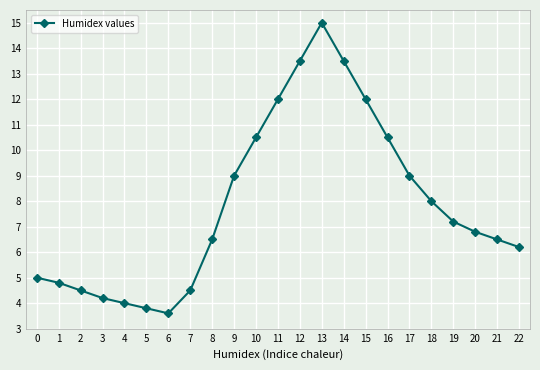

Reading right to left, transcribe all the data shown in this chart.

22=6.2	21=6.5	20=6.8	19=7.2	18=8.0	17=9.0	16=10.5	15=12.0	14=13.5	13=15.0	12=13.5	11=12.0	10=10.5	9=9.0	8=6.5	7=4.5	6=3.6	5=3.8	4=4.0	3=4.2	2=4.5	1=4.8	0=5.0